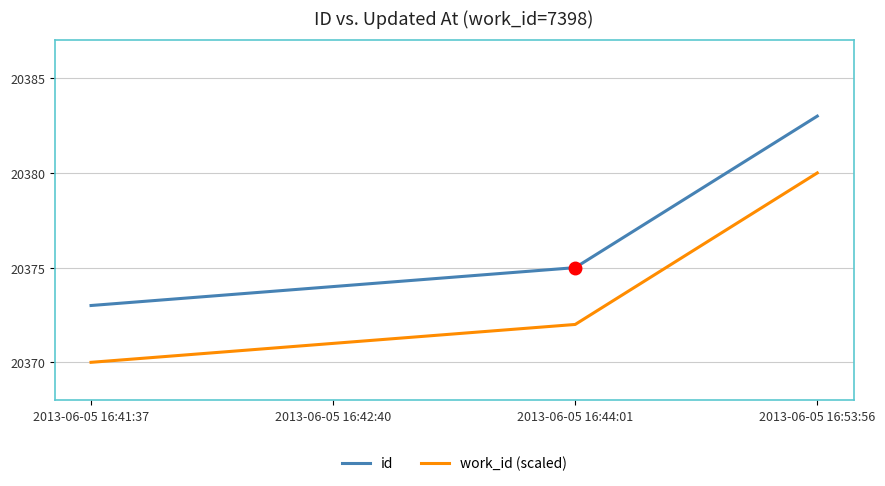

What is the spread (max minus min) of values at 2013-06-05 16:44:01?

3